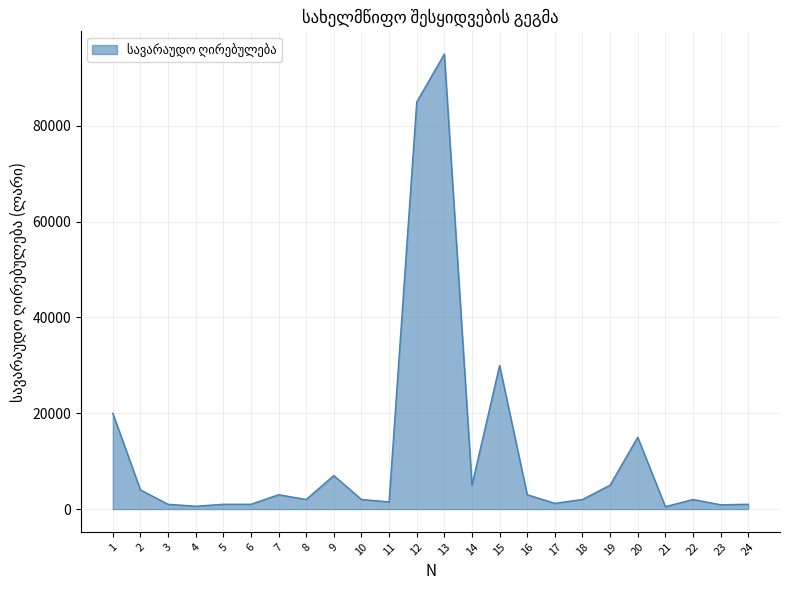

What is the change in value from 13 to 24?

-94000